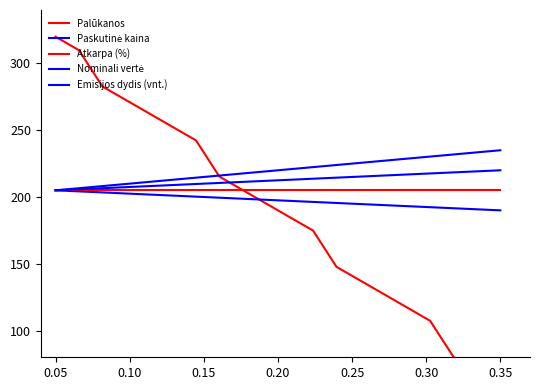

The value of Nominali vertė at 15 is 292.0. True or false?

False